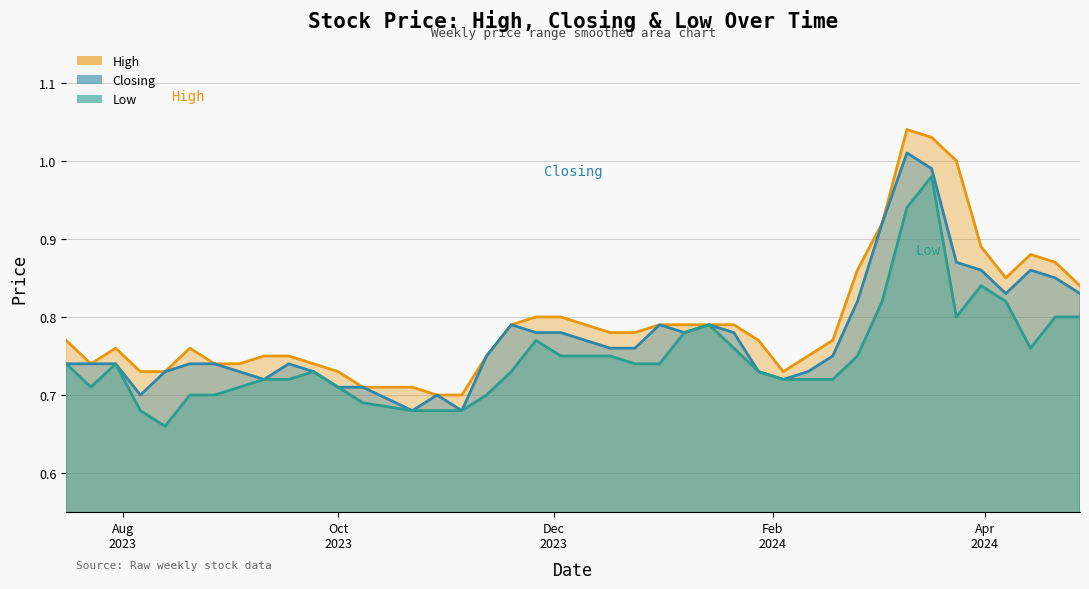

What is the value of the Closing point at the 30th from the left?

0.7